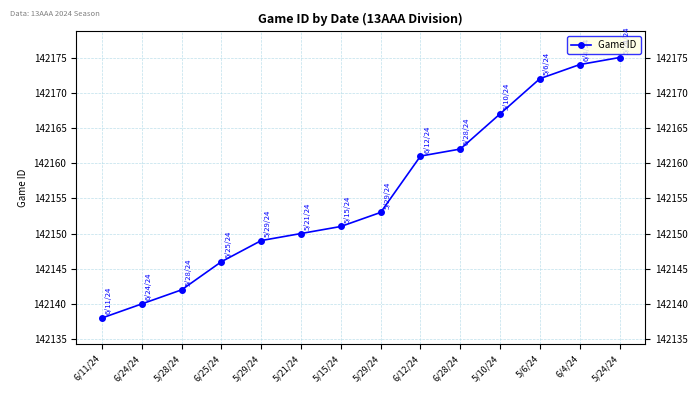

What is the difference between the maximum and second lowest values?

35